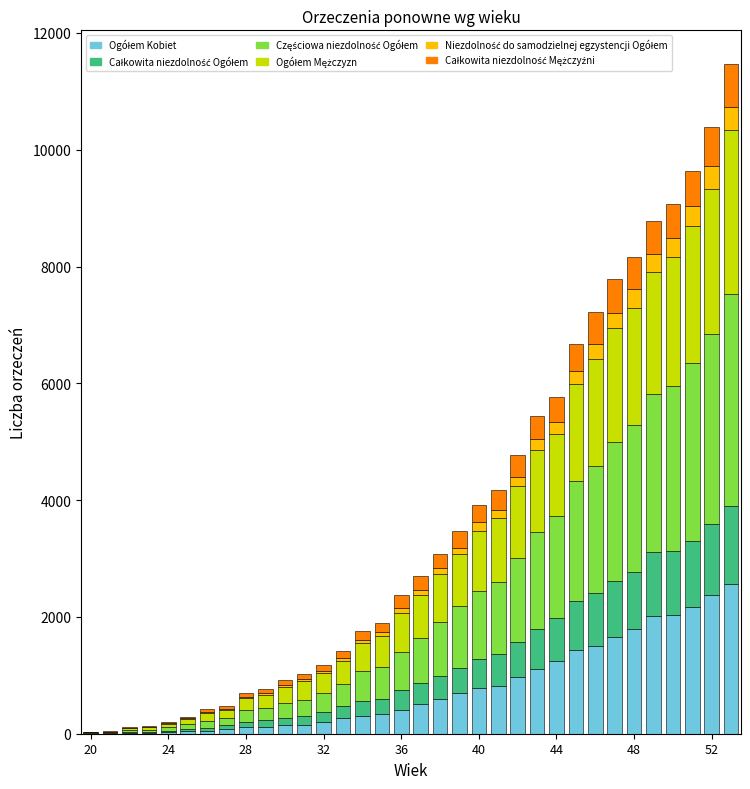

How many categories are shown in the chart?

34